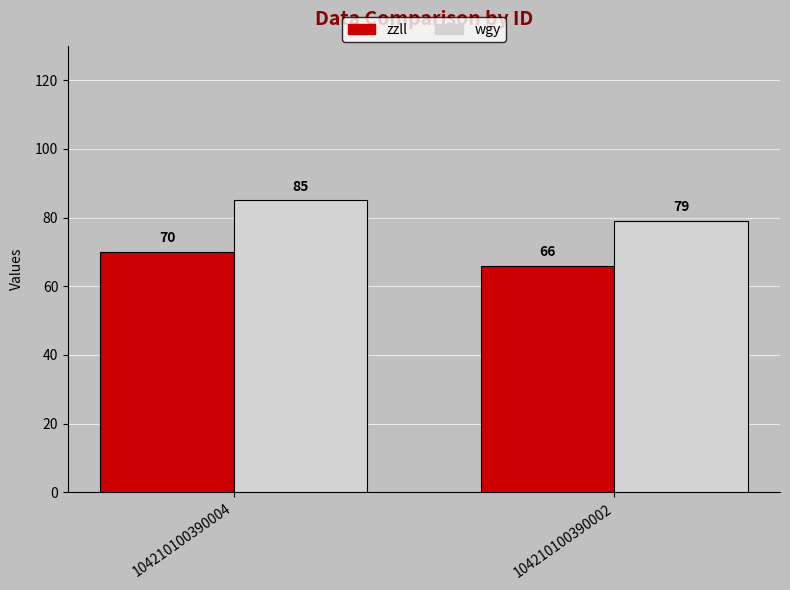

What are all the series names shown in the legend?

zzll, wgy